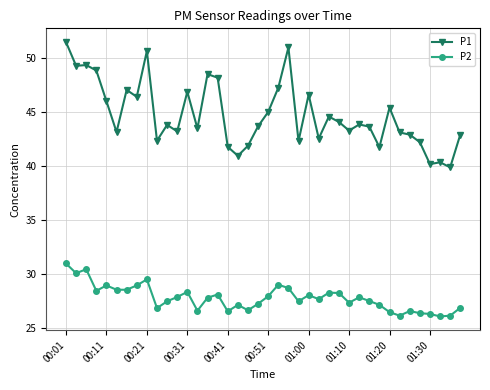

Rank the series by their average value, from lowest to highest.

P2, P1